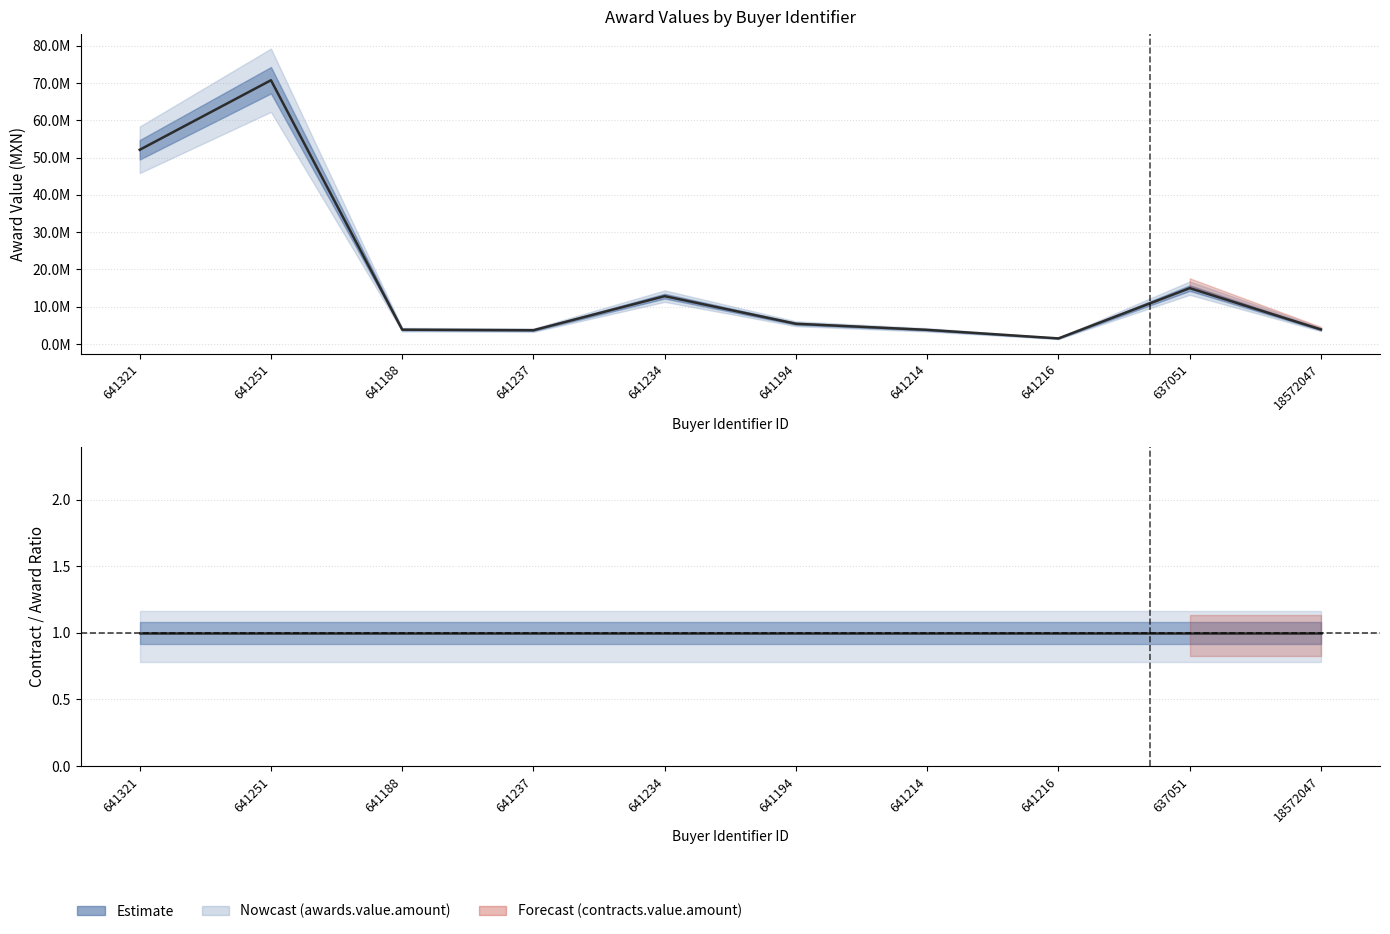

Does the chart have visible grid lines?

Yes